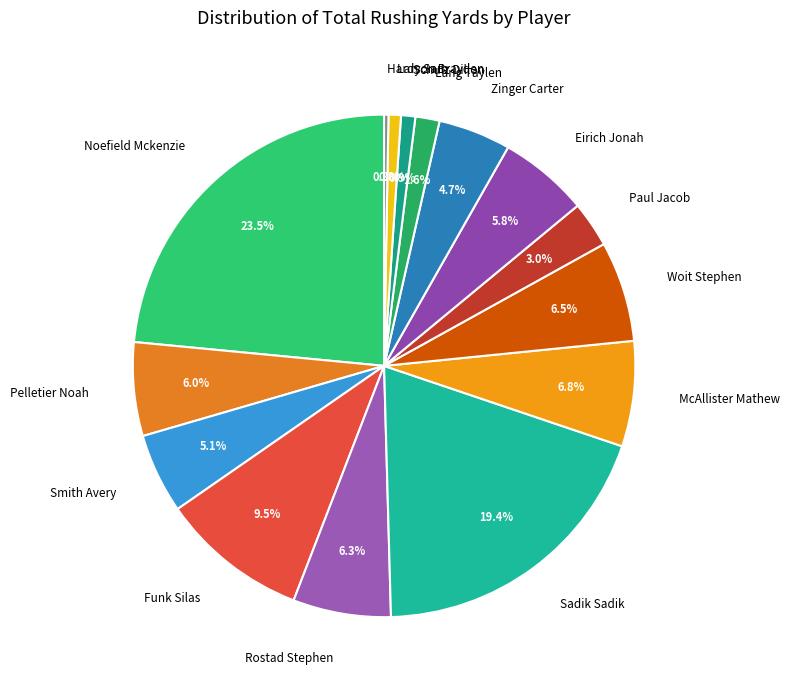

Is Woit Stephen the majority of the pie?

No